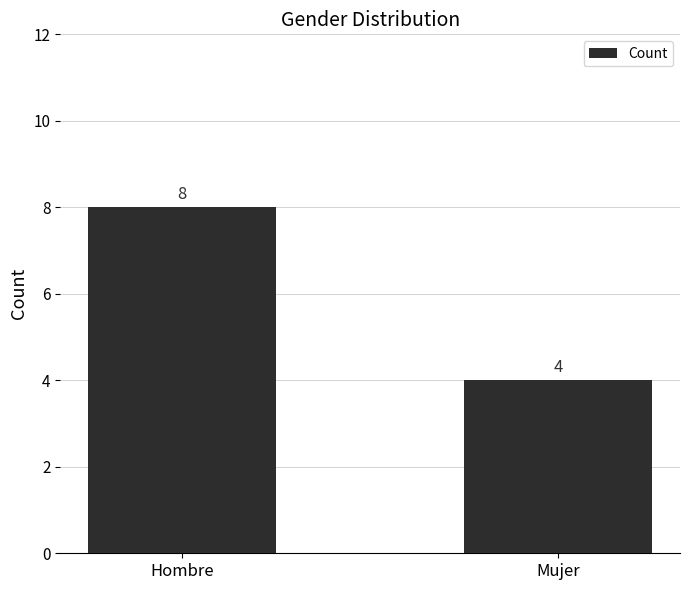

What is the greatest value displayed?

8